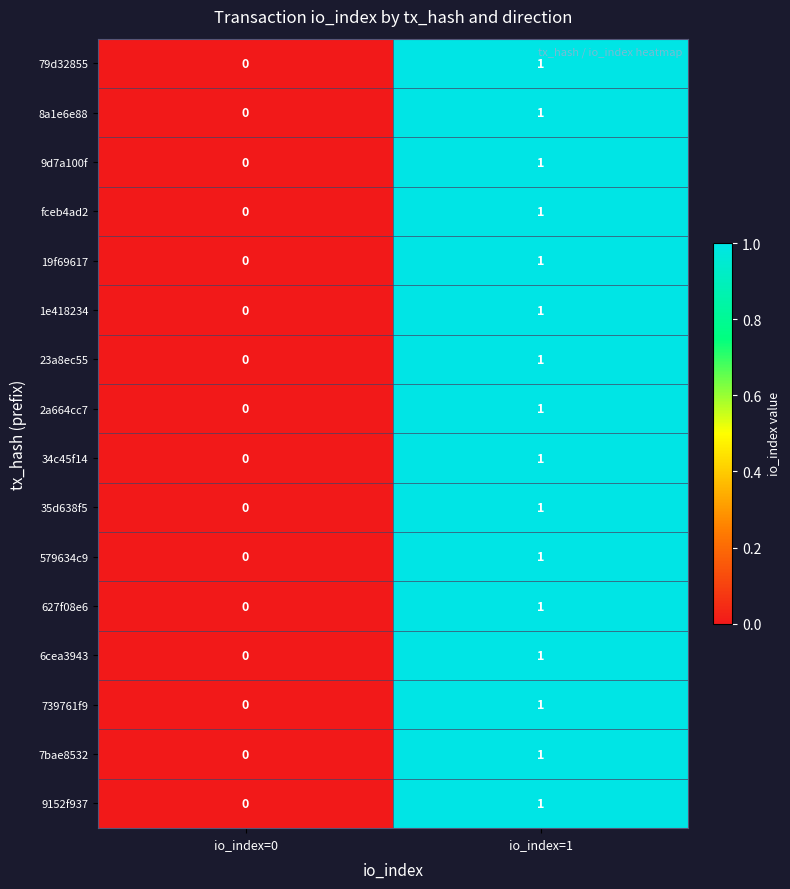

The 9d7a100f series shows 1 at io_index=1. True or false?

True